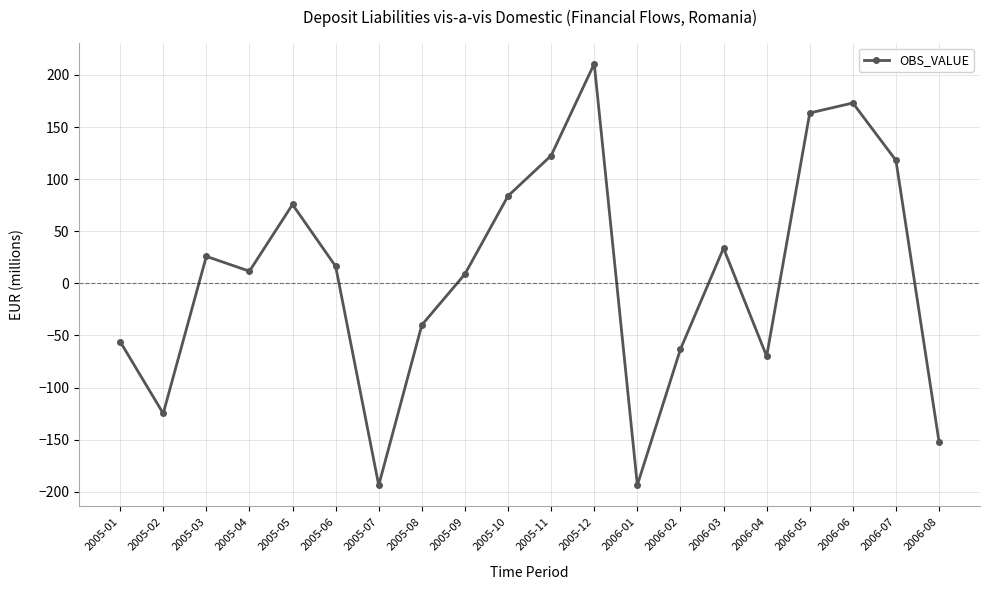

What is the label of the 18th point from the left?

2006-06